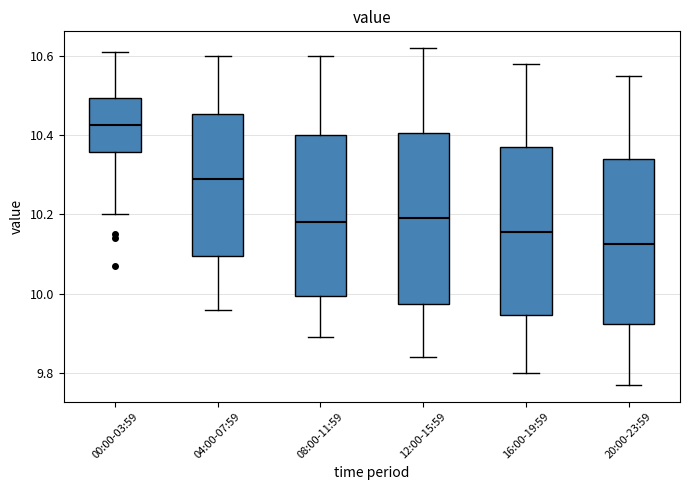

Reading left to right, transcribe this box plot: for each box, give where its median line is, the range the box spans, and where its two whiskers end, as read against the y-axis. The values are not printed on the chart, so give them approximately, as read against the axis.

00:00-03:59: median 10.42, box 10.36 to 10.50, whiskers 10.20 to 10.62
04:00-07:59: median 10.30, box 10.10 to 10.46, whiskers 9.96 to 10.60
08:00-11:59: median 10.18, box 10.00 to 10.40, whiskers 9.90 to 10.60
12:00-15:59: median 10.20, box 9.98 to 10.40, whiskers 9.84 to 10.62
16:00-19:59: median 10.16, box 9.94 to 10.38, whiskers 9.80 to 10.58
20:00-23:59: median 10.12, box 9.92 to 10.34, whiskers 9.78 to 10.56